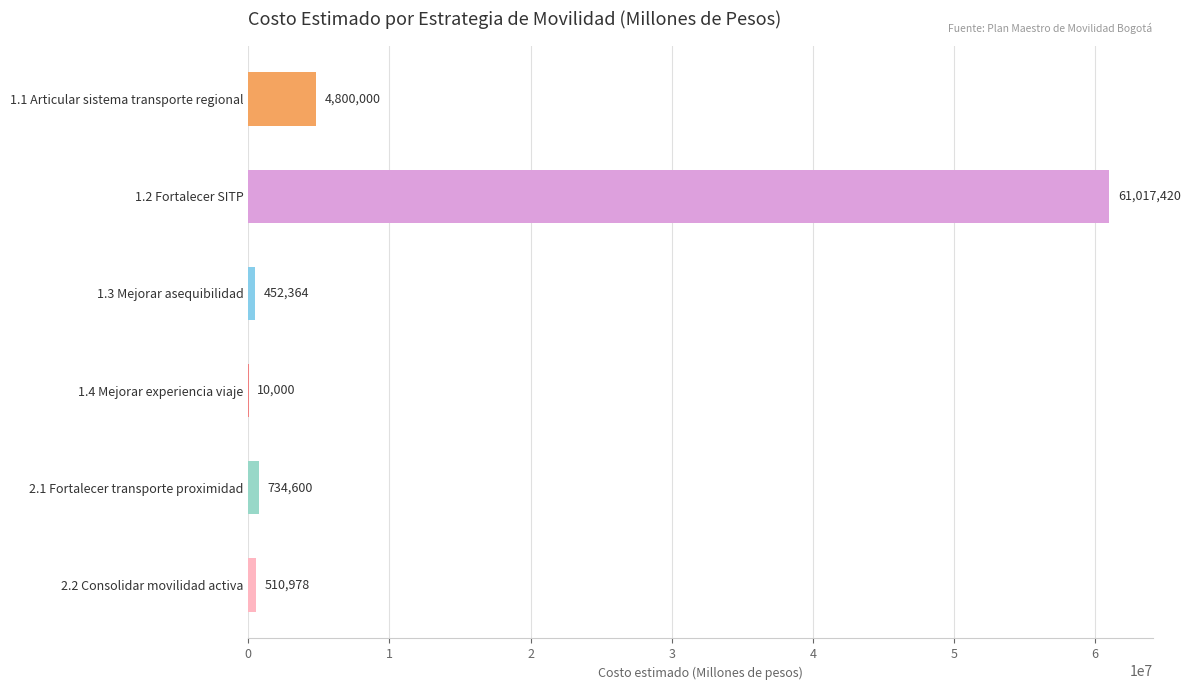

Which category has the highest value across all series?

1.2 Fortalecer SITP